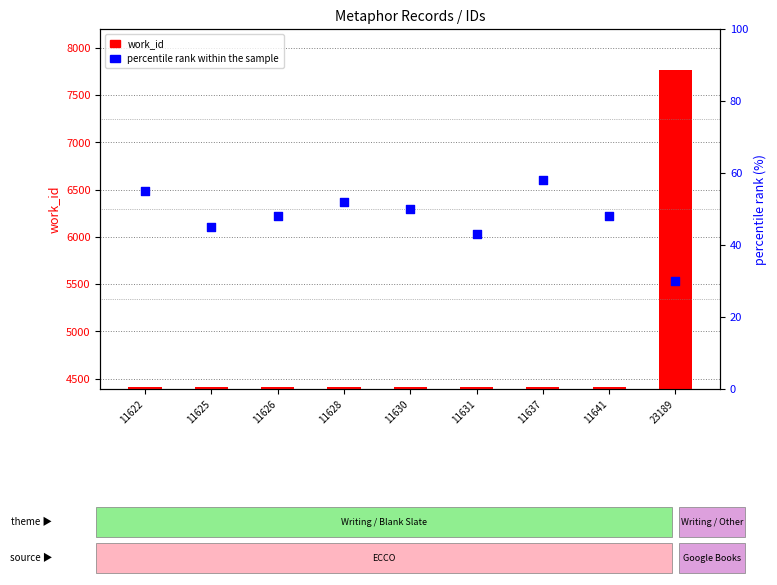

At how many categories does at least one series exceed 1787?

9